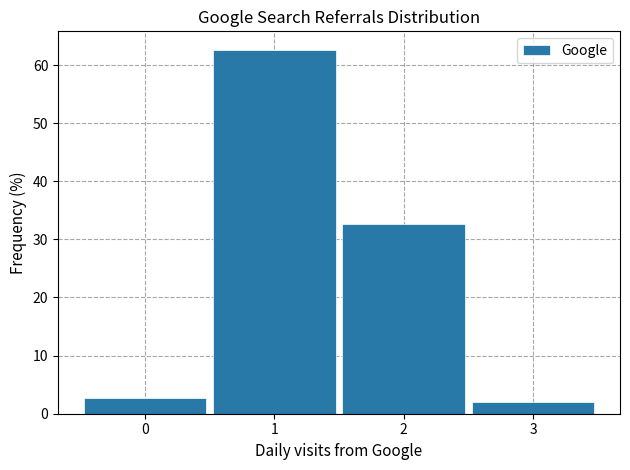

Over which range of the x-axis is the bar tallest?

0.5 to 1.5